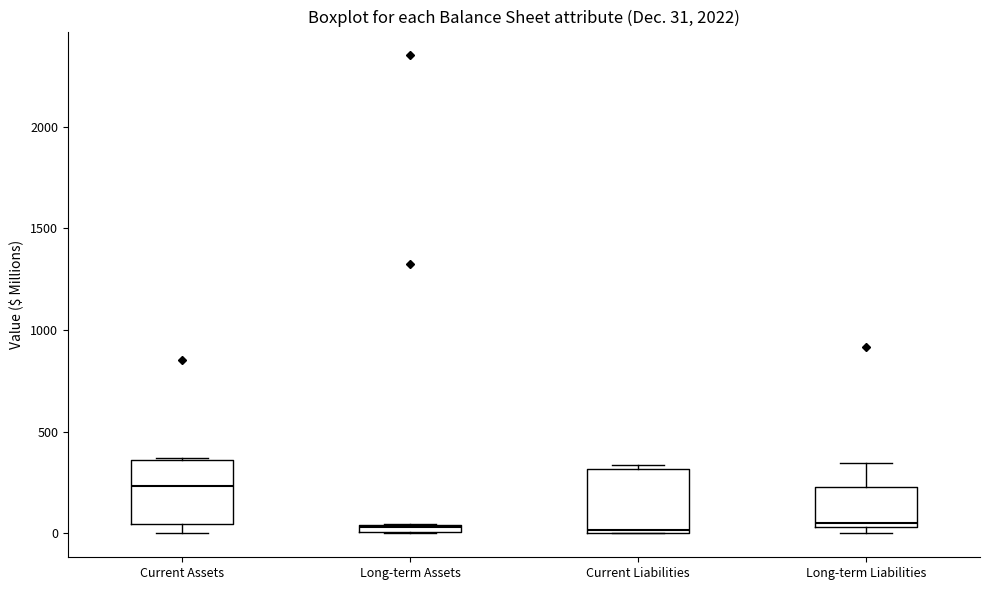

Which box's median line is the highest?

Current Assets